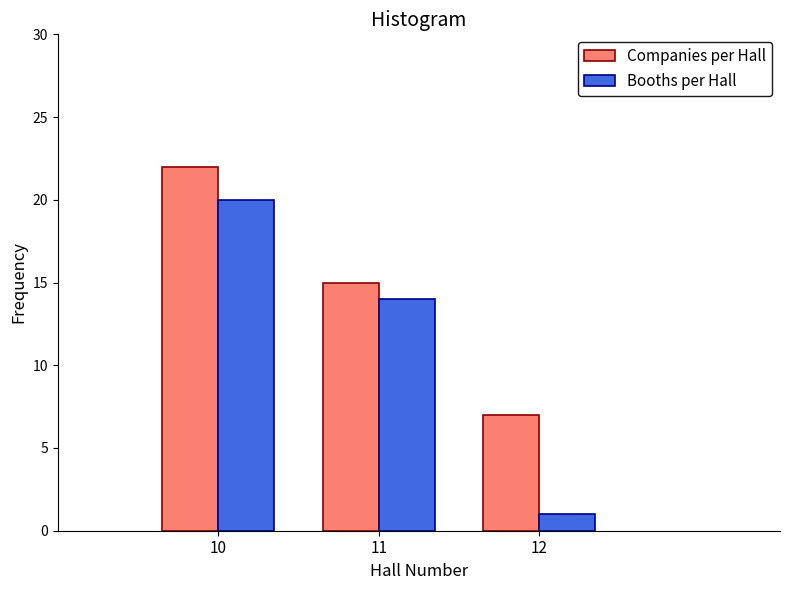

What is the minimum value for Companies per Hall?

7